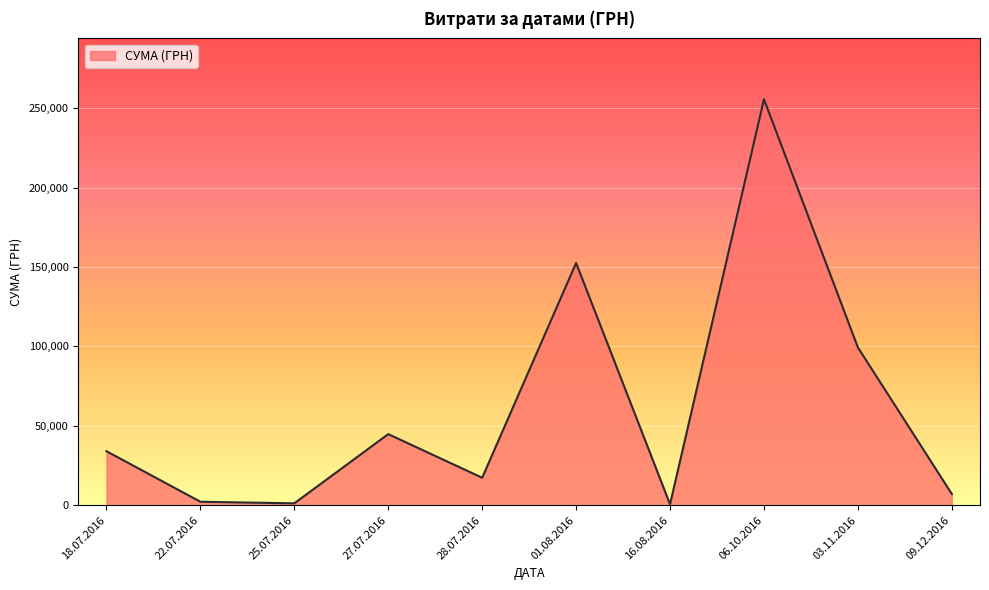

How many lines are shown in the chart?

1